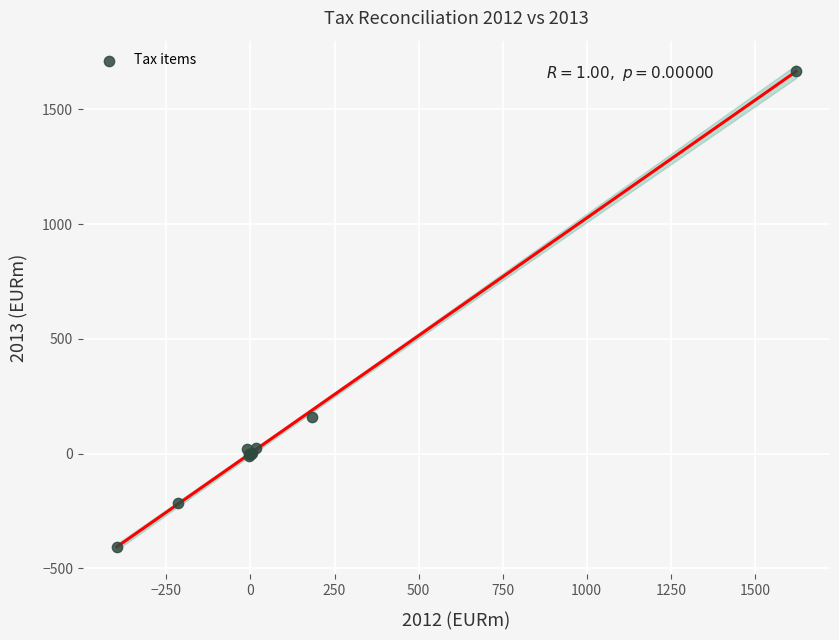

What Y value in the scatter plot is closest to 629?

159.2